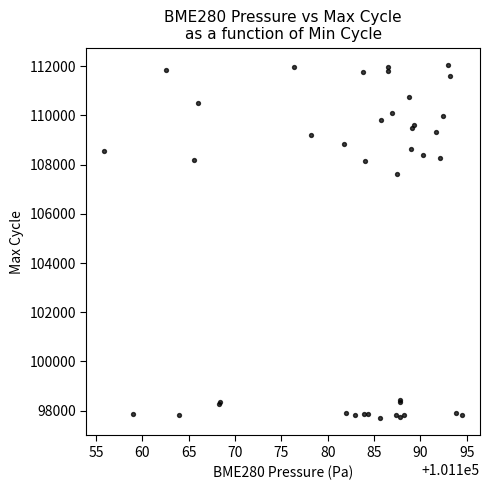

What Y value in the scatter plot is closest to 104871?

107607